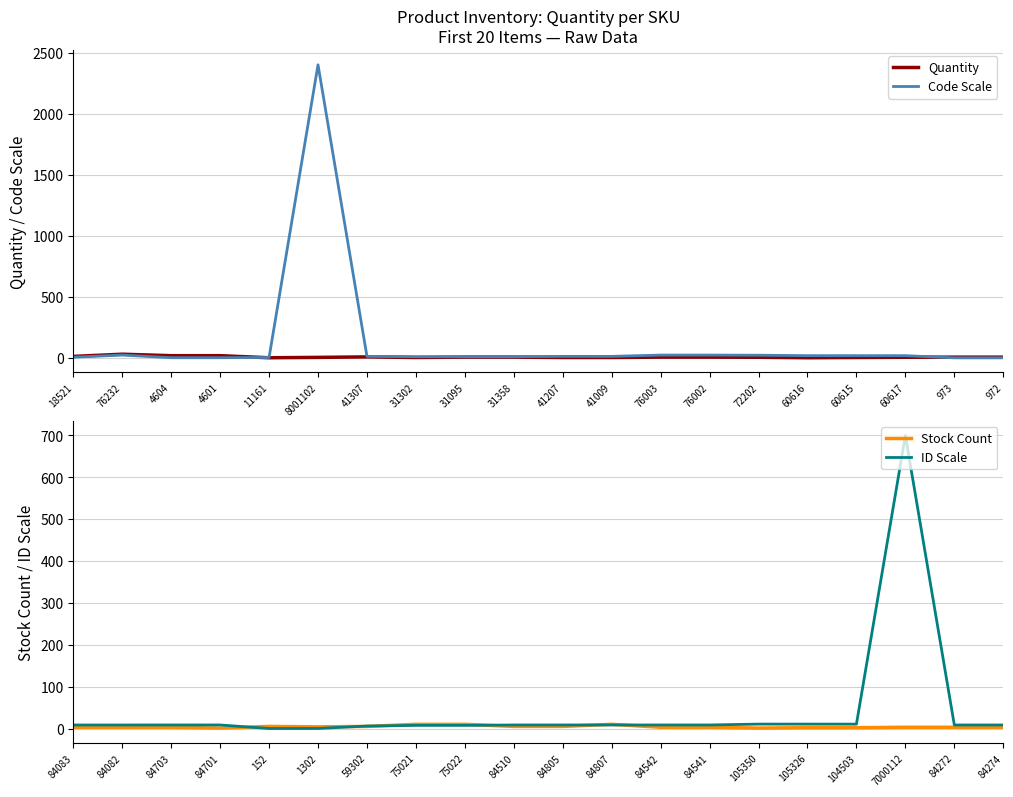

How many series are shown in this chart?

4